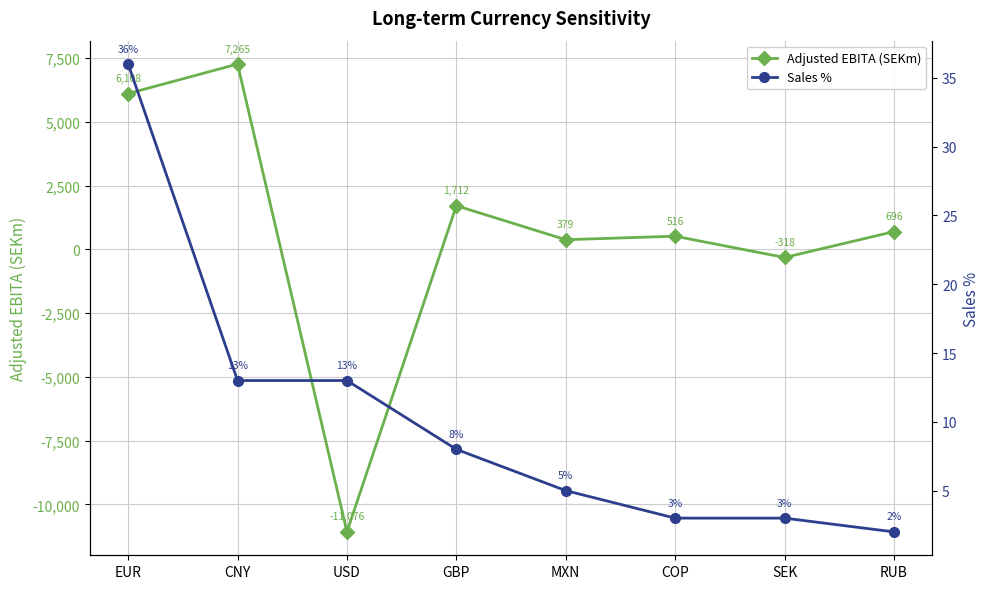

What position from the left is SEK?

7